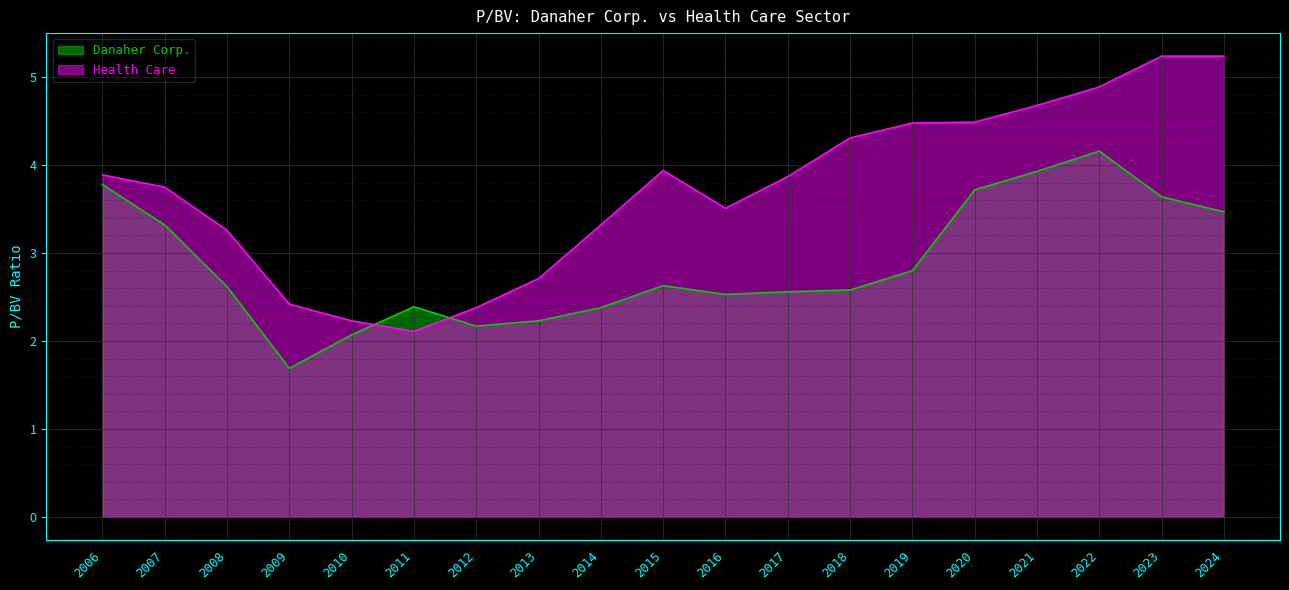

At how many categories does at least one series exceed 3?

14